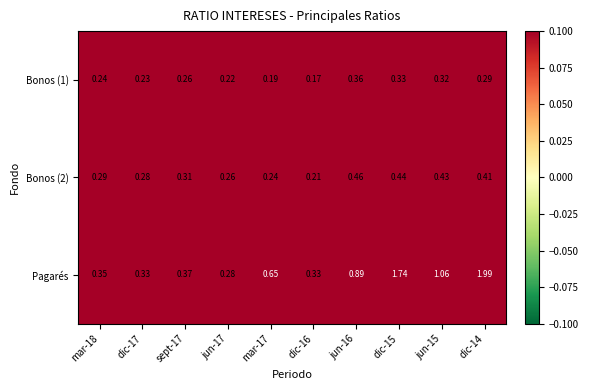

Is the value of Bonos (2) at dic-16 greater than the value of Bonos (1) at dic-16?

Yes